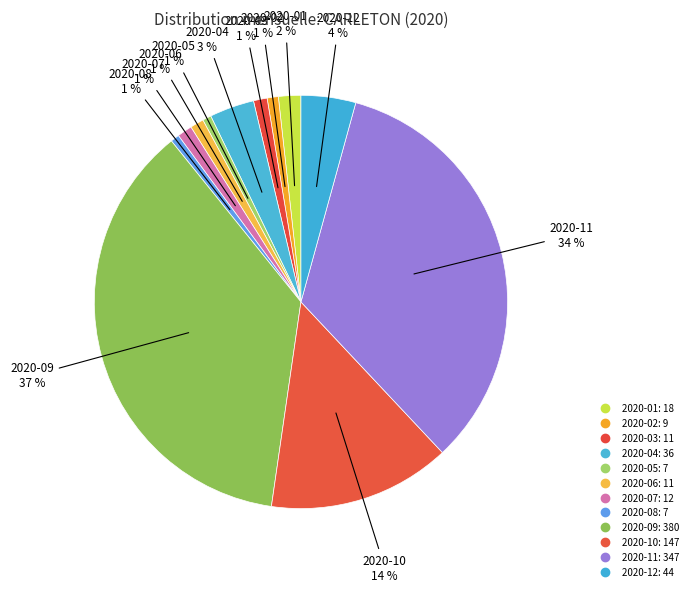

Between 2020-05 and 2020-11, which is larger?

2020-11